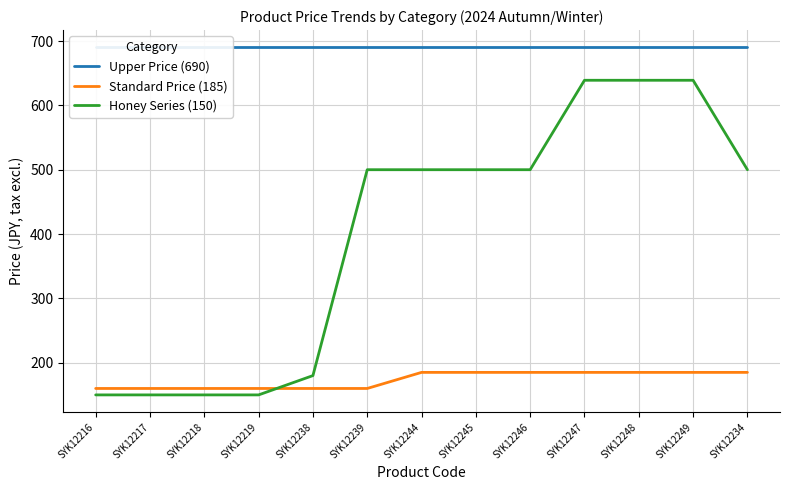

Which series has the largest total across all categories?

Upper Price (690)